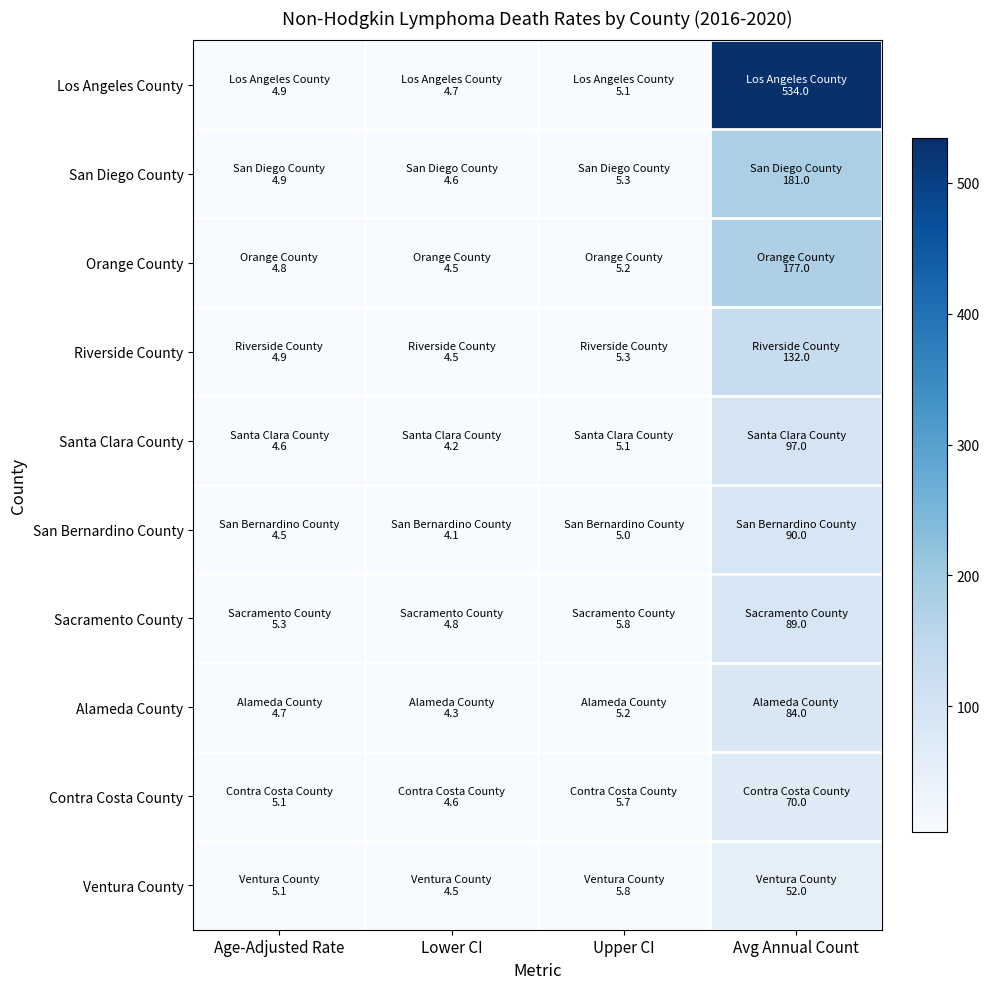

How many distinct data groups are displayed?

10